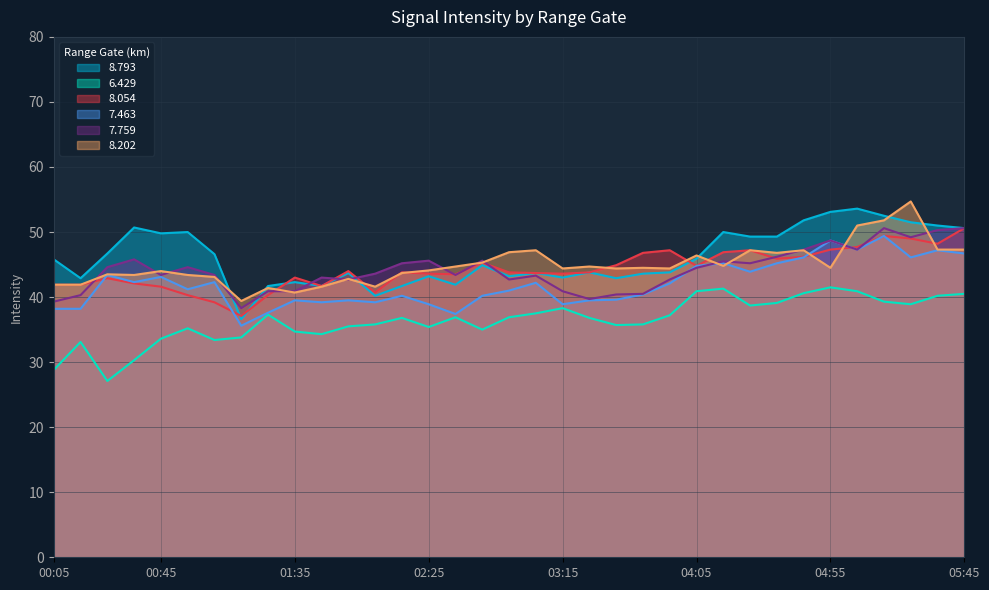

What is the label of the 12th point from the right?

03:55